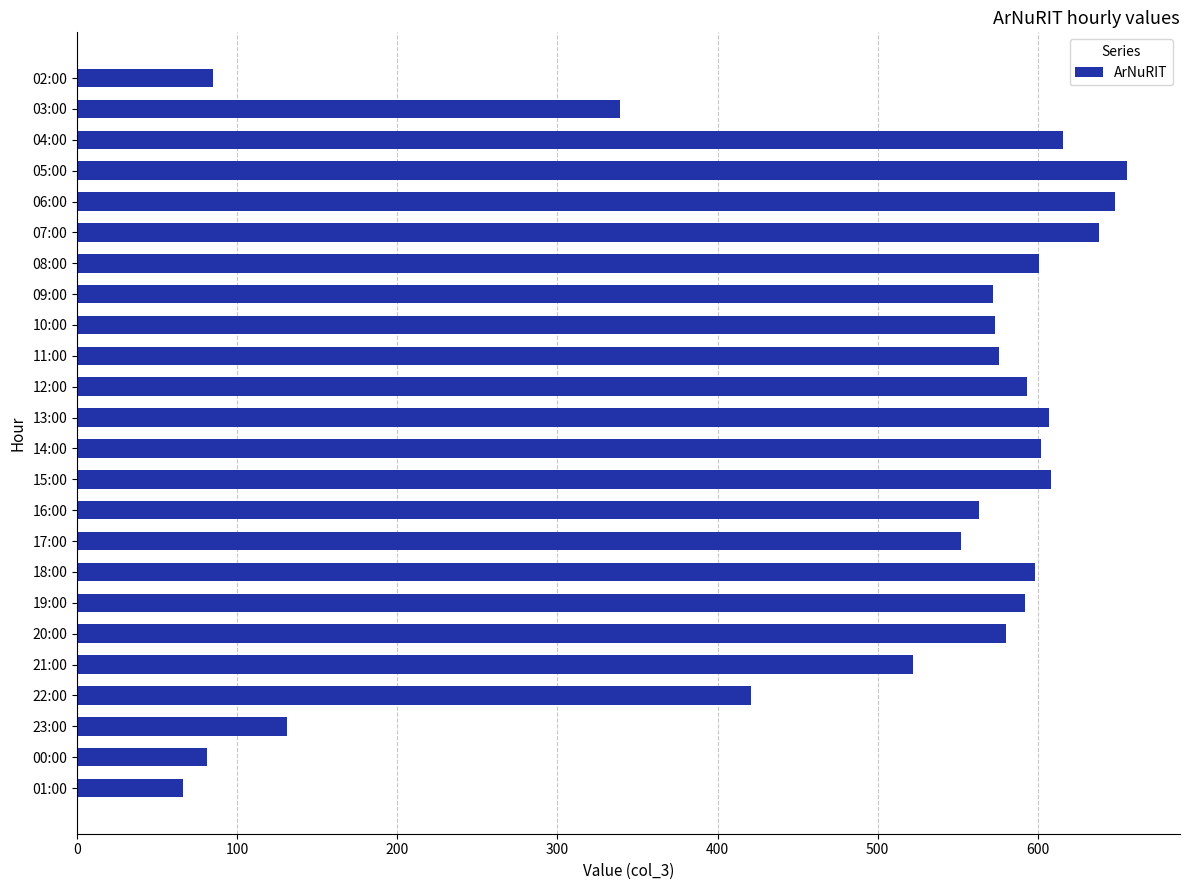

The chart shows a value of 165 at 11:00. True or false?

False